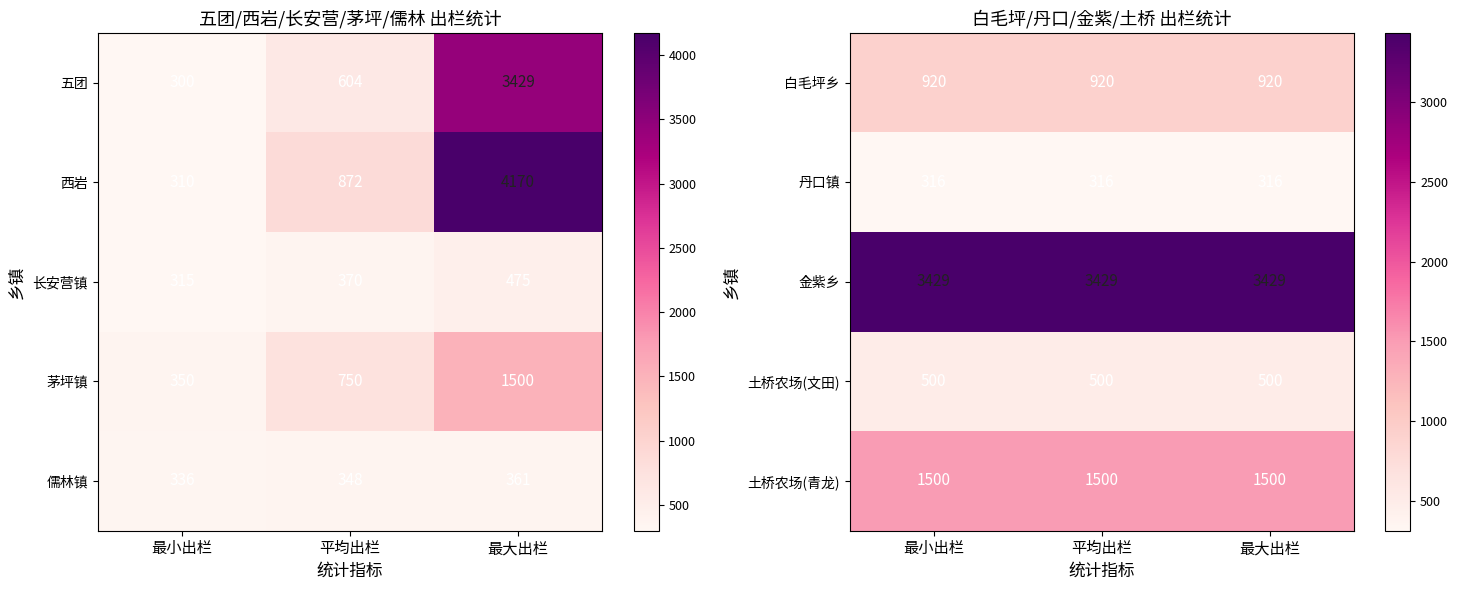

What is the approximate value of 土桥农场(文田) at 平均出栏?

500